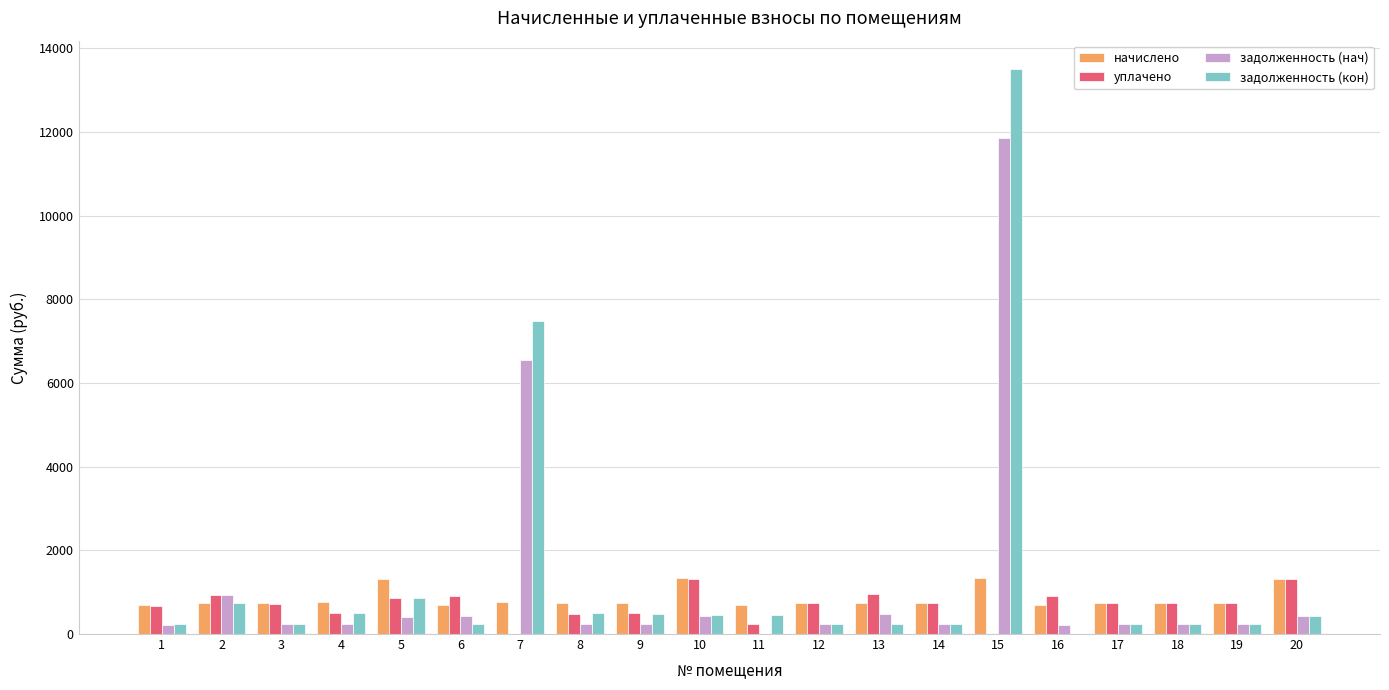

The value of начислено at 5 is 2071.0. True or false?

False